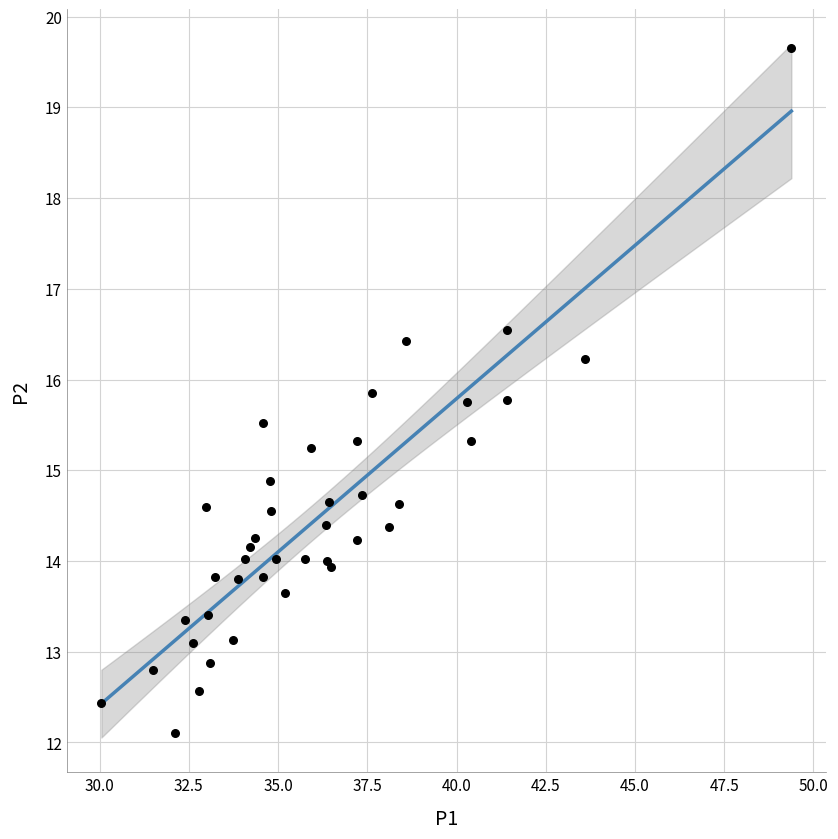

What Y value in the scatter plot is closest to 15?

14.9